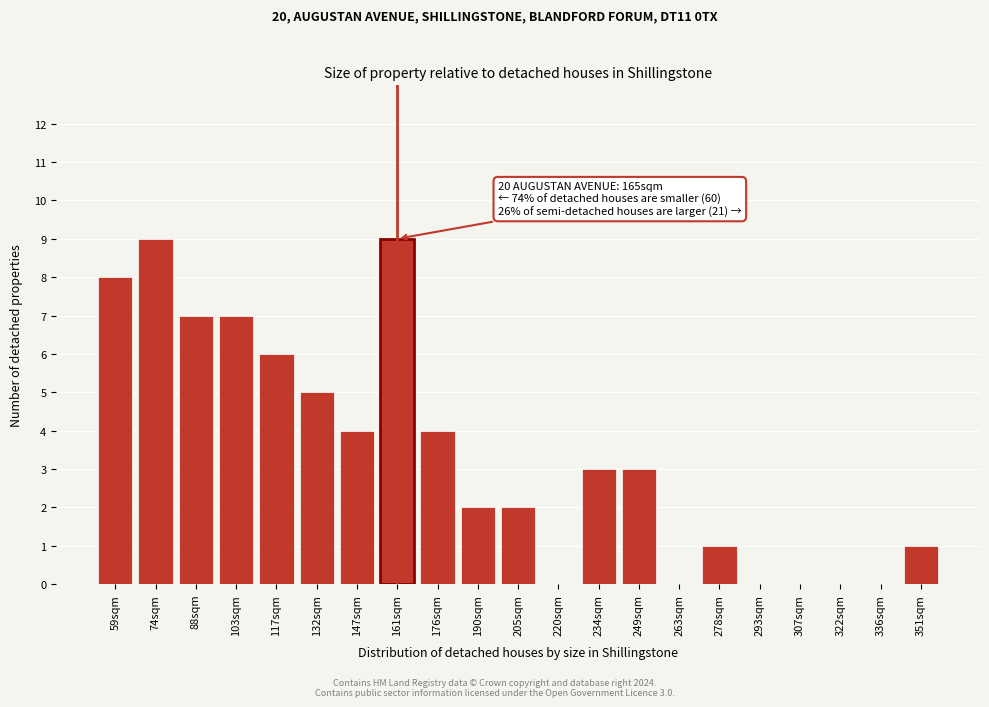

Reading left to right, extract all data points from this chart.

59sqm=8	74sqm=9	88sqm=7	103sqm=7	117sqm=6	132sqm=5	147sqm=4	161sqm=9	176sqm=4	190sqm=2	205sqm=2	220sqm=0	234sqm=3	249sqm=3	263sqm=0	278sqm=1	293sqm=0	307sqm=0	322sqm=0	336sqm=0	351sqm=1